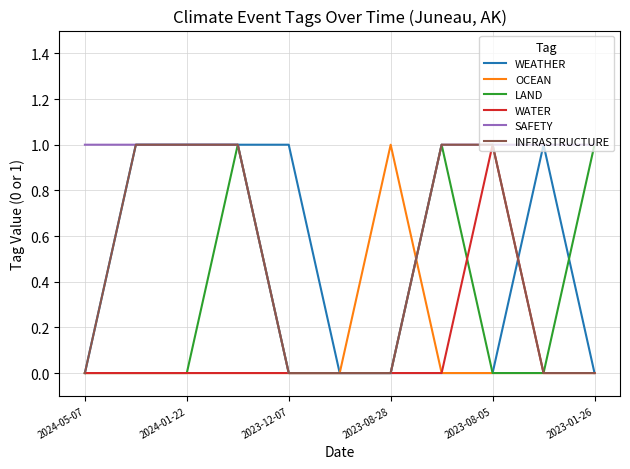

Which series has the largest total across all categories?

SAFETY